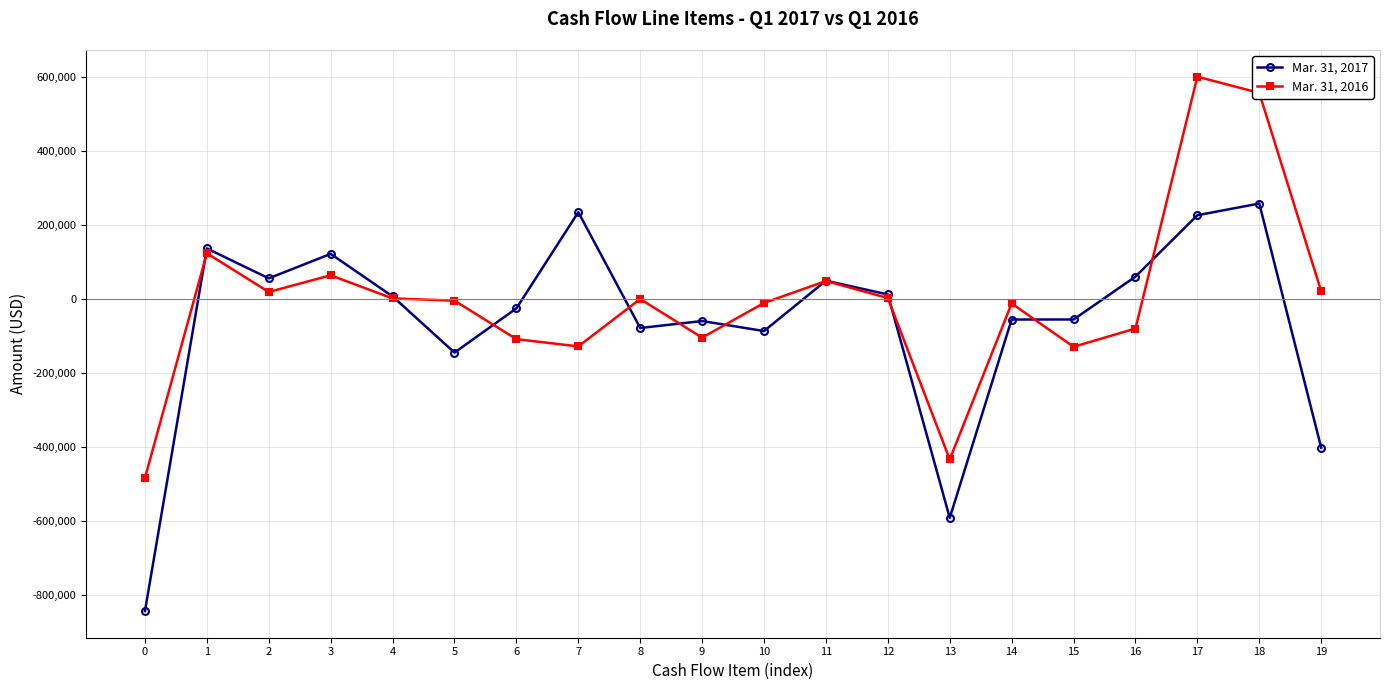

The value of Mar. 31, 2016 at 11 is 48596. True or false?

True